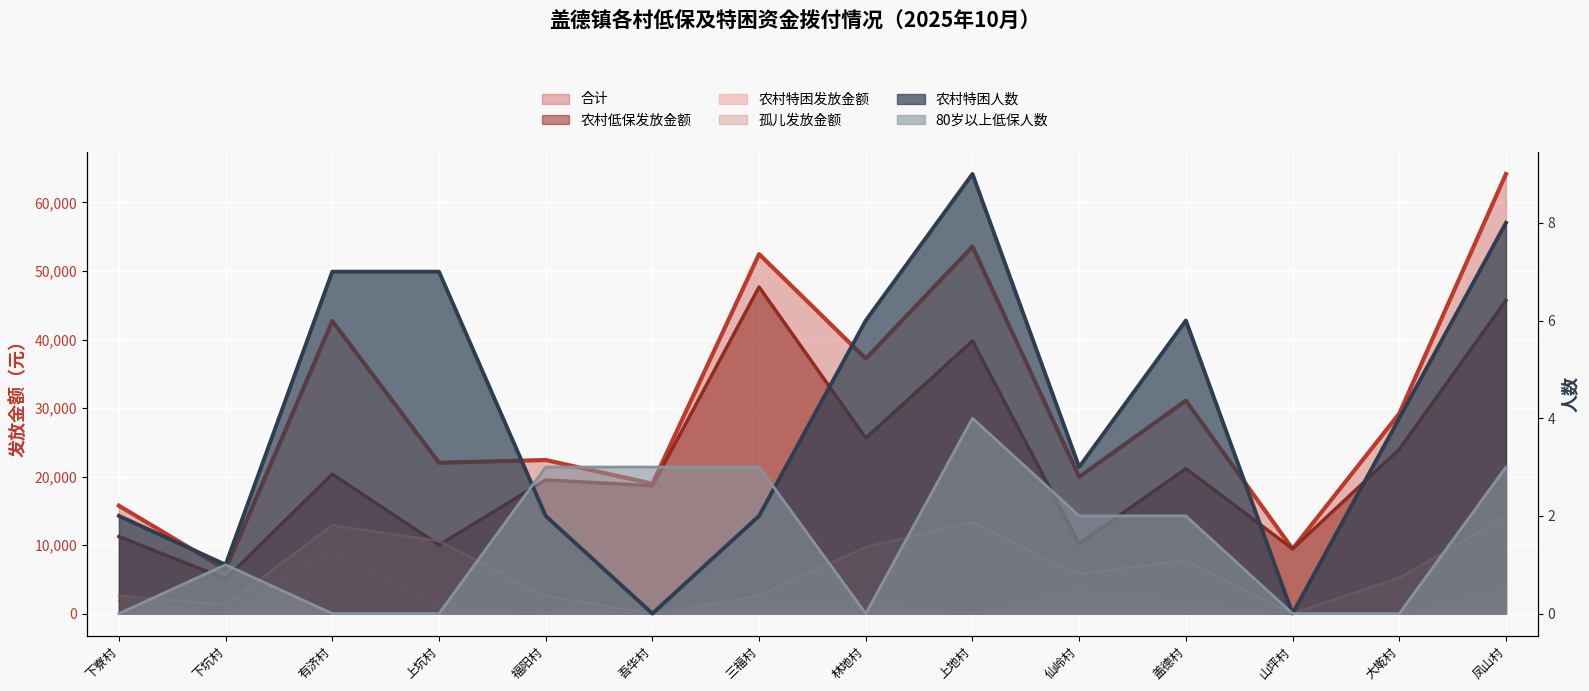

In 孤儿发放金额, how many points are higher than both neighbors (excluding endpoints)?

2